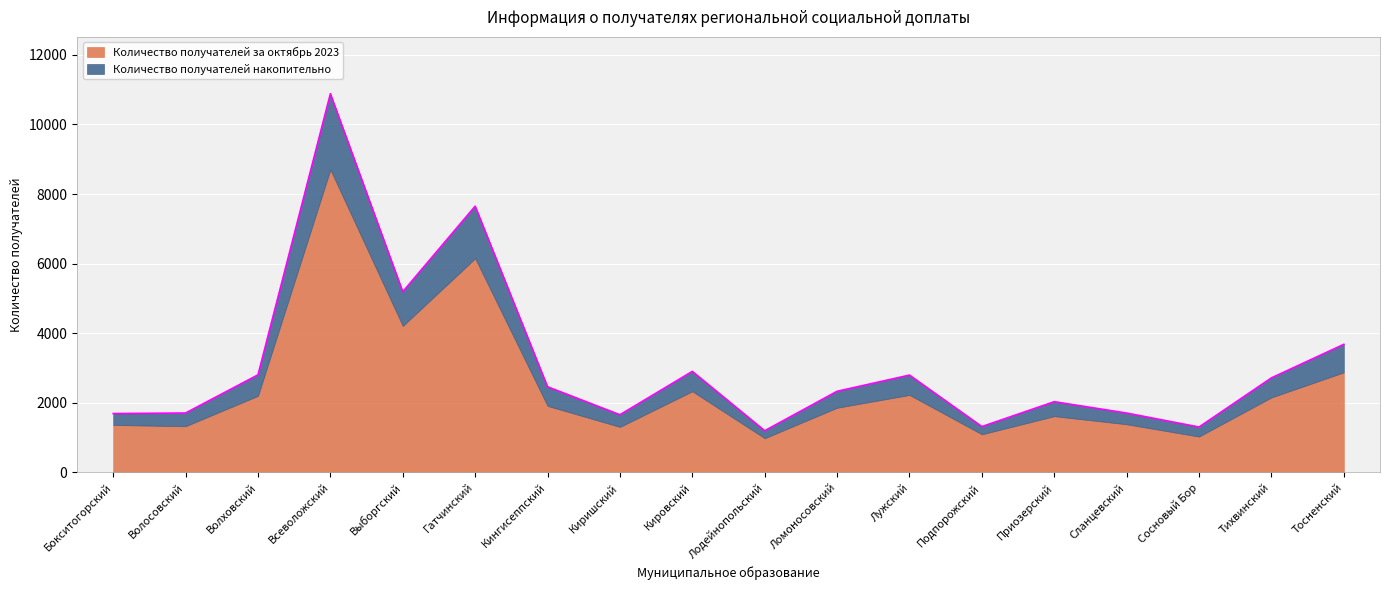

Does the chart display data point markers on the line(s)?

No